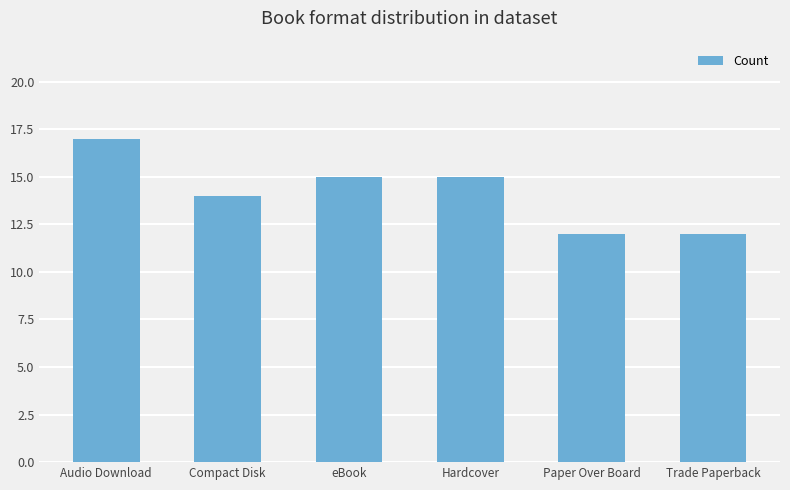

What is the change in value from Compact Disk to eBook?

+1